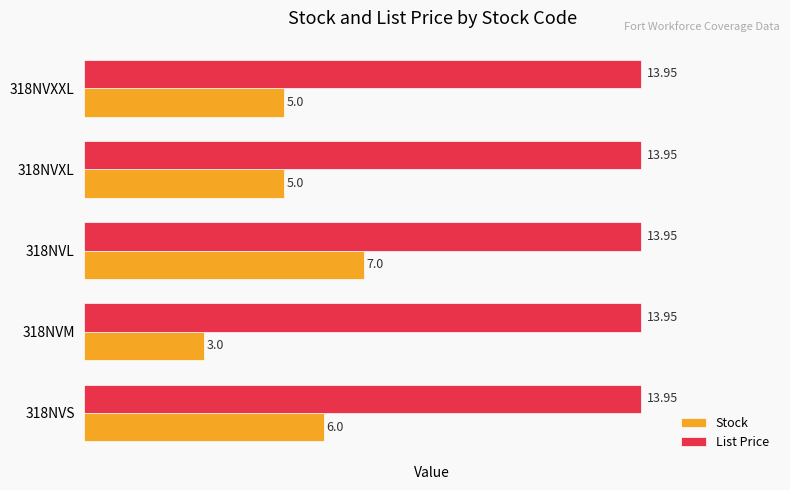

What is the difference between the Stock values at 318NVXXL and 318NVL?

2.0